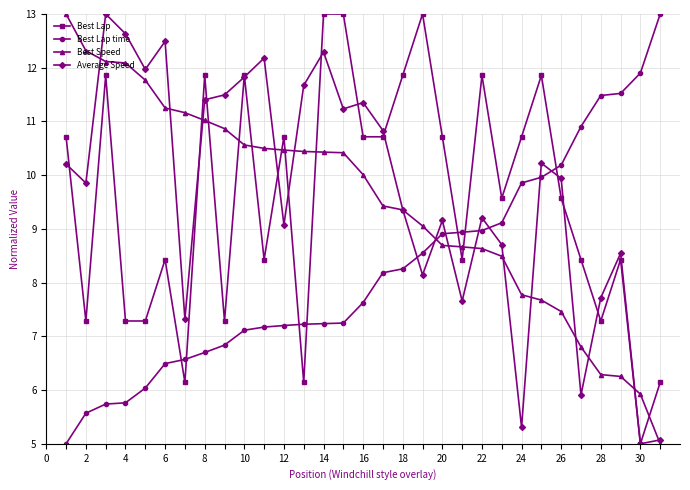

What is the maximum value shown in the chart?

13.0